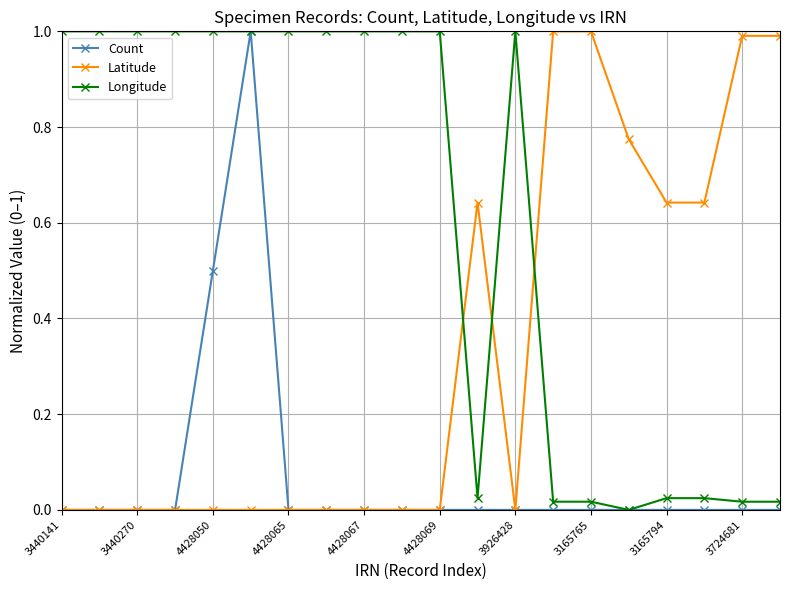

What is the value of the Longitude point at the 4th from the left?

1.0